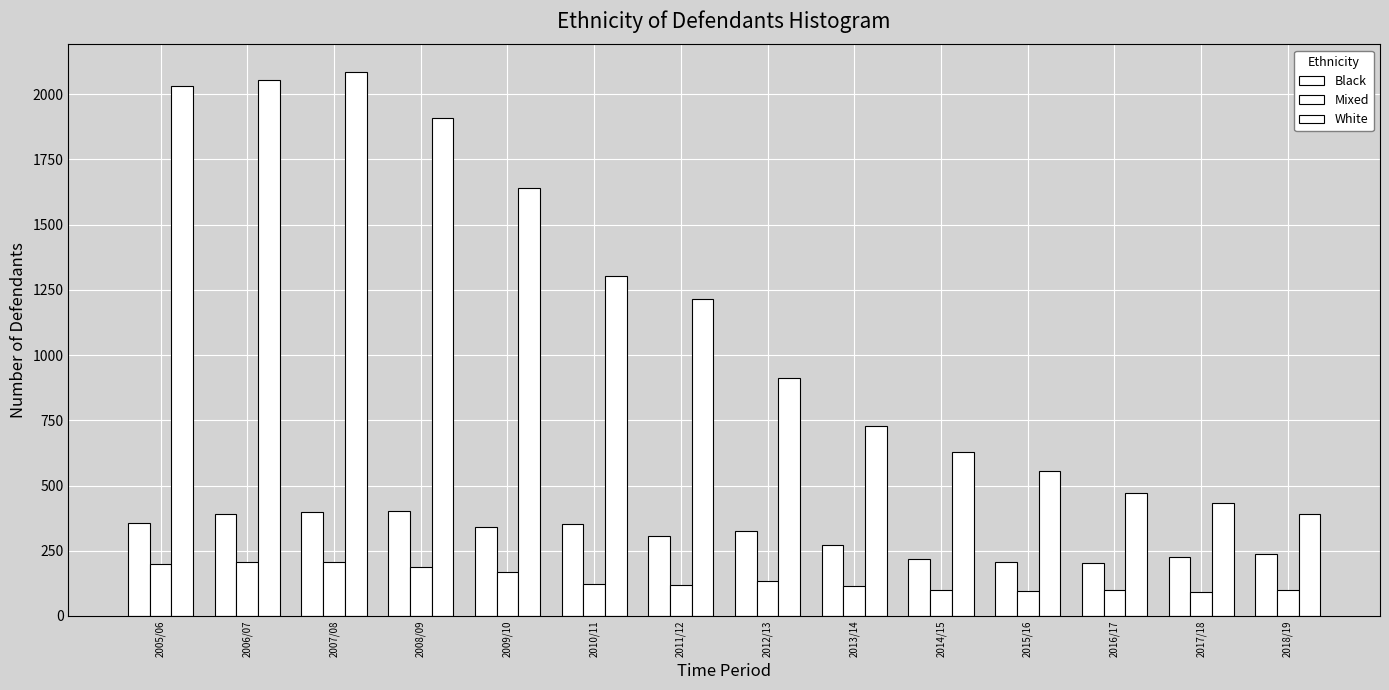

The value of Black at 2006/07 is 390. True or false?

True